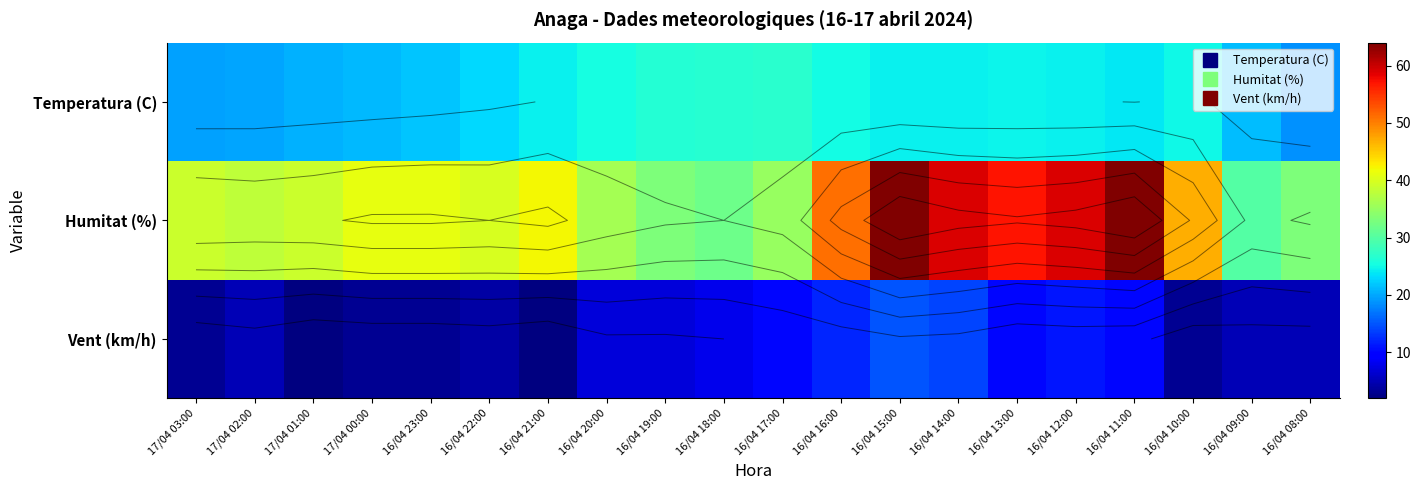

What is the difference between the Vent (km/h) values at 17/04 01:00 and 16/04 08:00?

3.0